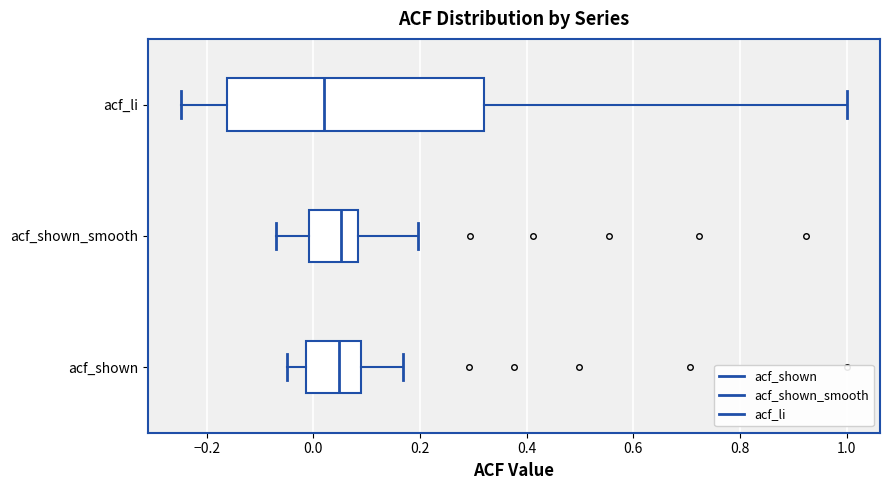

Where does the right whisker of the box for acf_li end on the x-axis? The values are not printed on the chart, so give them approximately, as read against the axis.

1.00